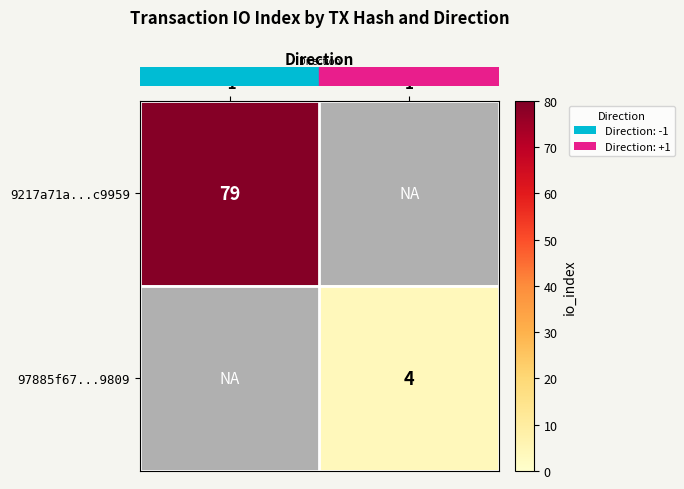

What is the minimum value shown in the chart?

4.0